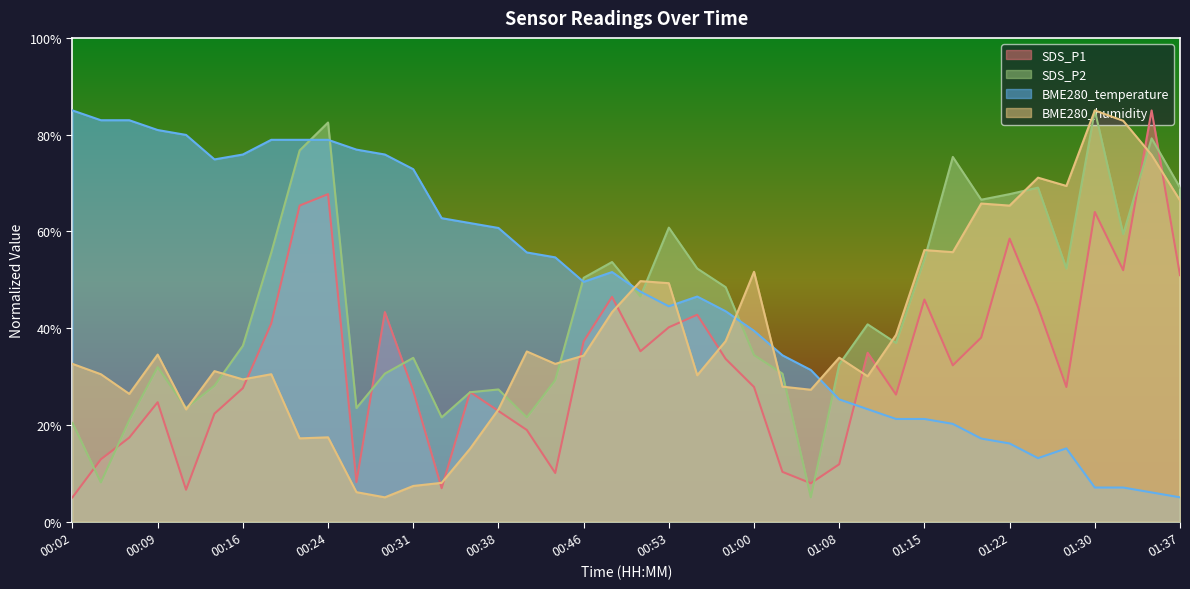

Reading right to left, extract all data points from this chart.

SDS_P1: 01:37=50.9	01:35=85.0	01:32=52.0	01:30=64.0	01:27=27.8	01:25=44.3	01:22=58.5	01:20=38.0	01:17=32.3	01:15=45.9	01:13=26.2	01:10=34.9	01:08=11.8	01:05=7.9	01:03=10.3	01:00=27.8	00:58=33.6	00:55=42.8	00:53=40.2	00:51=35.2	00:48=46.5	00:46=37.3	00:43=10.0	00:41=18.9	00:38=22.9	00:36=26.8	00:33=6.9	00:31=27.0	00:29=43.3	00:26=8.1	00:24=67.7	00:21=65.3	00:19=40.9	00:16=27.6	00:14=22.3	00:11=6.6	00:09=24.7	00:07=17.4	00:04=12.9	00:02=5.0
SDS_P2: 01:37=69.0	01:35=79.2	01:32=59.4	01:30=85.0	01:27=52.3	01:25=69.0	01:22=67.7	01:20=66.5	01:17=75.4	01:15=54.2	01:13=36.9	01:10=40.8	01:08=32.5	01:05=5.0	01:03=30.6	01:00=34.4	00:58=48.5	00:55=52.3	00:53=60.8	00:51=46.5	00:48=53.7	00:46=50.4	00:43=29.2	00:41=21.5	00:38=27.3	00:36=26.7	00:33=21.5	00:31=33.8	00:29=30.6	00:26=23.5	00:24=82.5	00:21=76.7	00:19=55.6	00:16=36.3	00:14=28.1	00:11=23.5	00:09=31.9	00:07=21.0	00:04=8.1	00:02=20.4
BME280_temperature: 01:37=5.0	01:35=6.0	01:32=7.0	01:30=7.0	01:27=15.1	01:25=13.1	01:22=16.1	01:20=17.2	01:17=20.2	01:15=21.2	01:13=21.2	01:10=23.2	01:08=25.3	01:05=31.3	01:03=34.4	01:00=39.4	00:58=43.5	00:55=46.5	00:53=44.5	00:51=47.5	00:48=51.6	00:46=49.6	00:43=54.6	00:41=55.6	00:38=60.7	00:36=61.7	00:33=62.7	00:31=72.8	00:29=75.9	00:26=76.9	00:24=78.9	00:21=78.9	00:19=78.9	00:16=75.9	00:14=74.9	00:11=79.9	00:09=80.9	00:07=83.0	00:04=83.0	00:02=85.0
BME280_humidity: 01:37=66.4	01:35=75.8	01:32=82.9	01:30=85.0	01:27=69.4	01:25=71.1	01:22=65.3	01:20=65.7	01:17=55.7	01:15=56.1	01:13=38.6	01:10=30.0	01:08=33.9	01:05=27.2	01:03=27.9	01:00=51.6	00:58=37.3	00:55=30.2	00:53=49.3	00:51=49.7	00:48=43.3	00:46=34.3	00:43=32.6	00:41=35.2	00:38=23.2	00:36=15.1	00:33=8.0	00:31=7.4	00:29=5.0	00:26=6.1	00:24=17.4	00:21=17.2	00:19=30.5	00:16=29.4	00:14=31.1	00:11=23.2	00:09=34.5	00:07=26.4	00:04=30.5	00:02=32.6